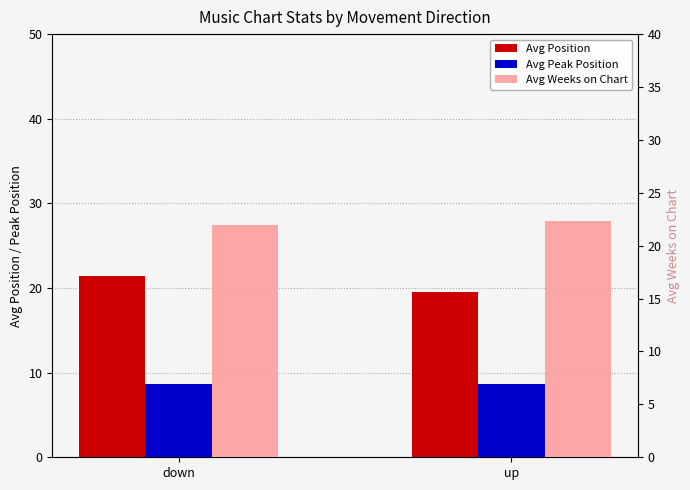

How many groups of bars are there?

2